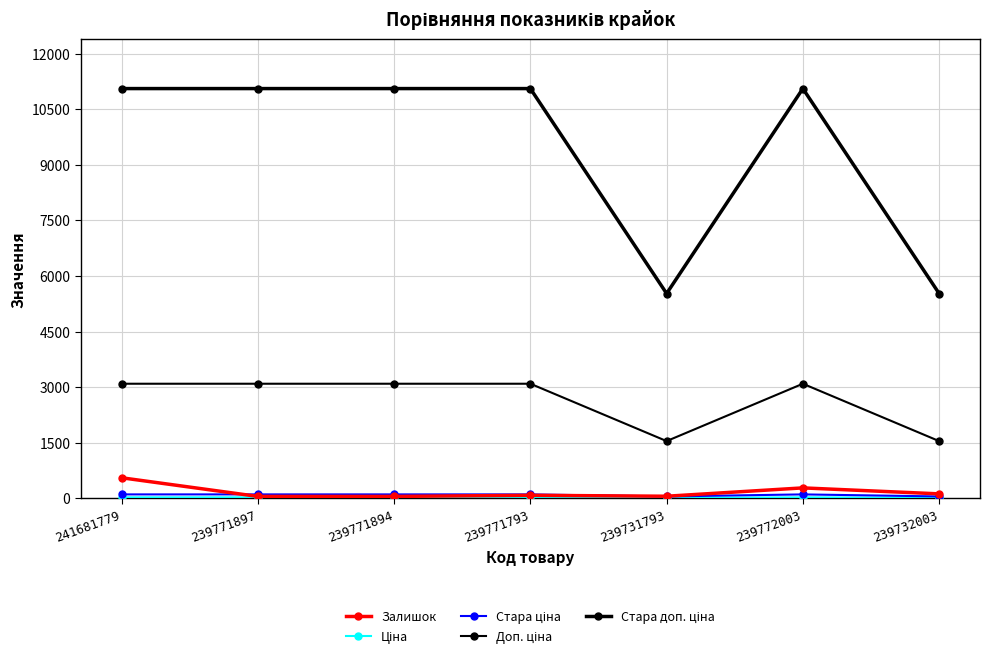

How many lines are shown in the chart?

5